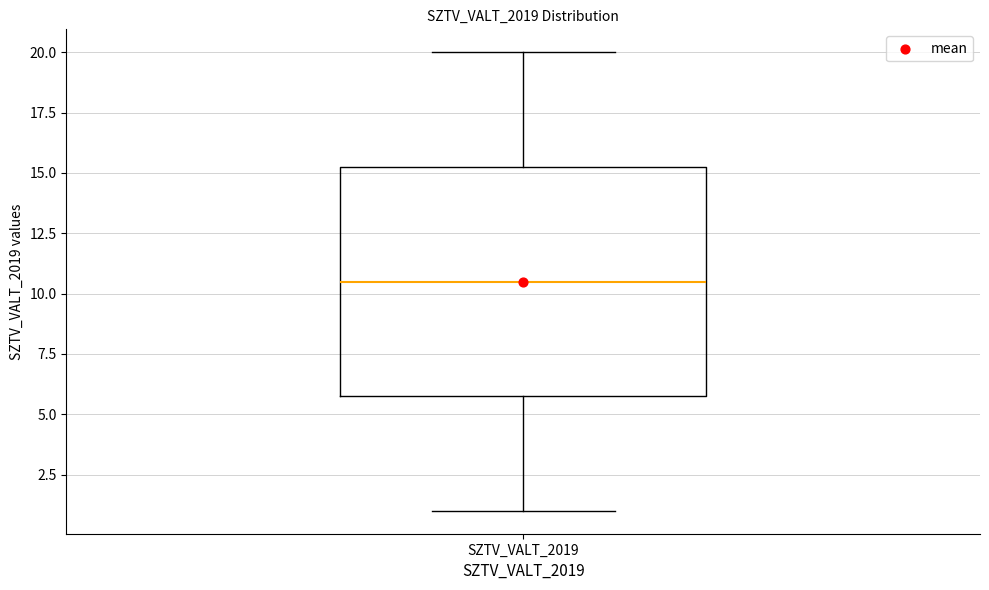

Read this box plot against the y-axis: the position of the median line, the range covered by the box, and the ends of both whiskers. The values are not printed on the chart, so give them approximately, as read against the axis.

median 10.5, box 6.0 to 15.5, whiskers 1.0 to 20.0